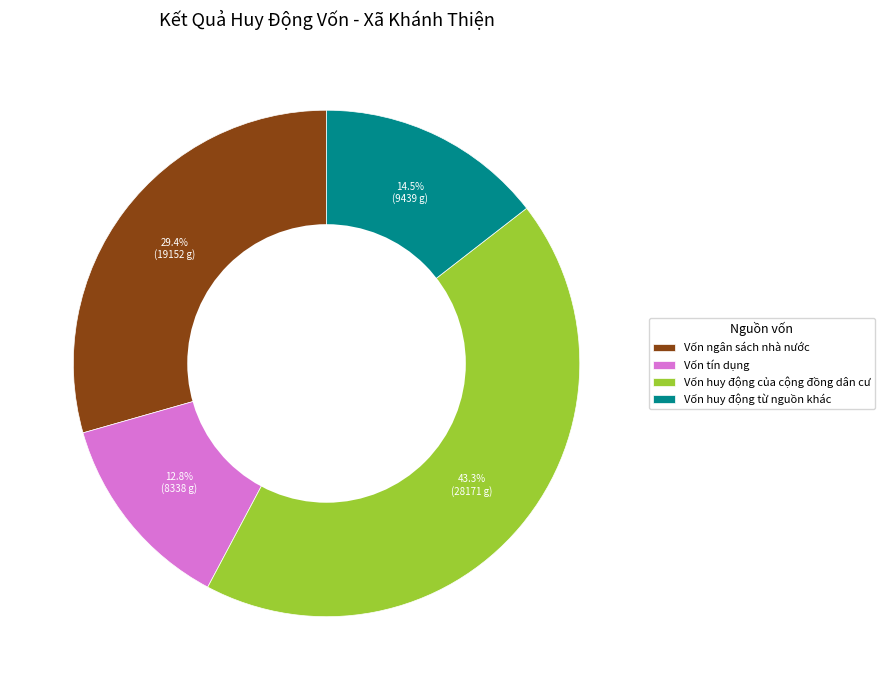

Rank the categories by value from lowest to highest.

Vốn tín dụng, Vốn huy động từ nguồn khác, Vốn ngân sách nhà nước, Vốn huy động của cộng đồng dân cư